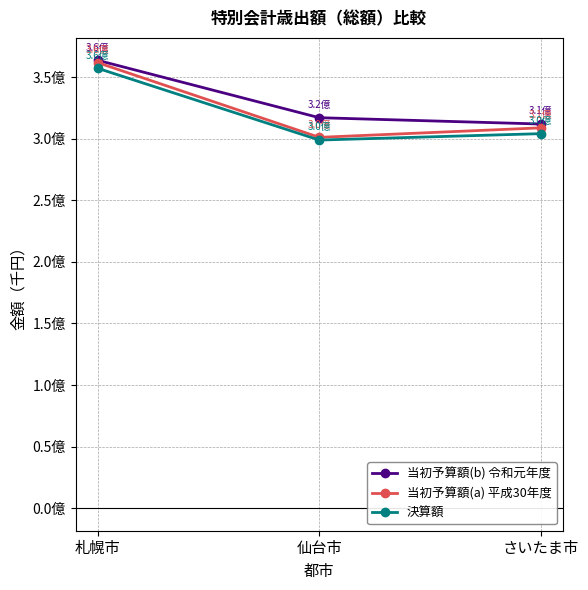

Where does the 当初予算額(b) 令和元年度 series first go above 316976698?

札幌市